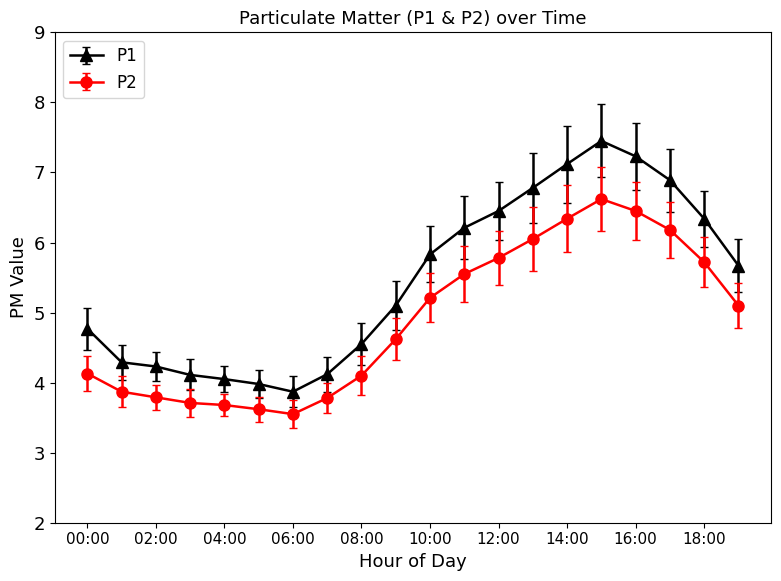

What is the average value of the P2 series?

4.9